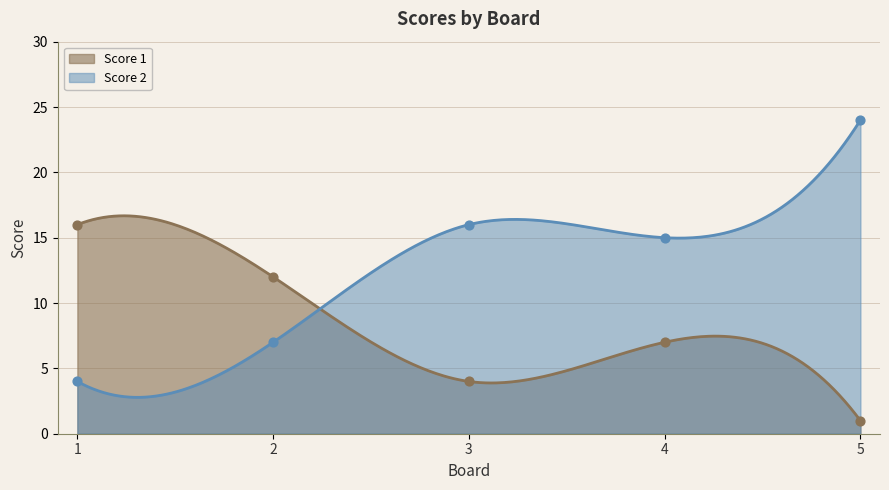

Which series has the largest Y range (max minus min)?

Score 2